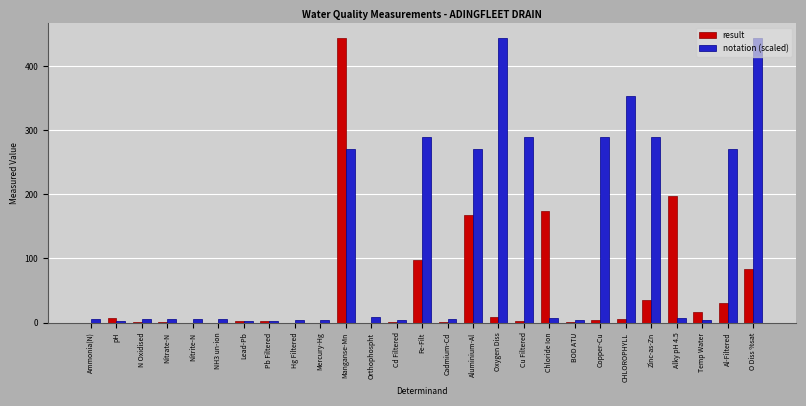

At which label does result reach its peak?

Manganse-Mn